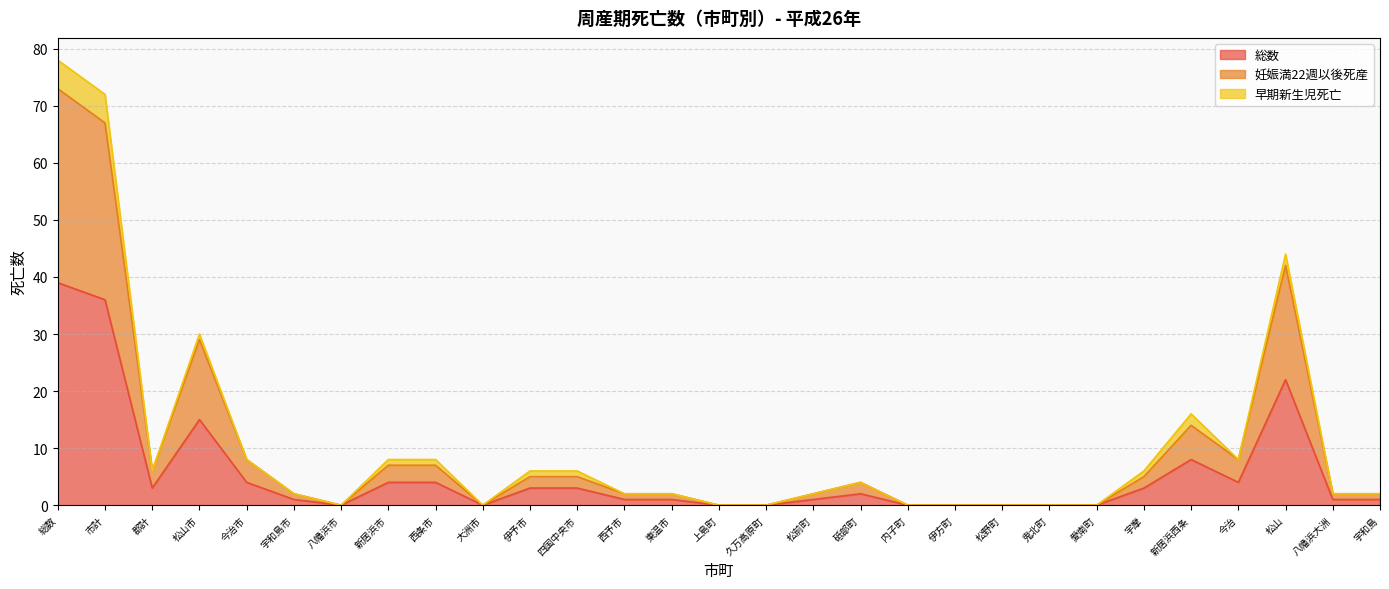

What is the total value across all series at 伊予市?

6